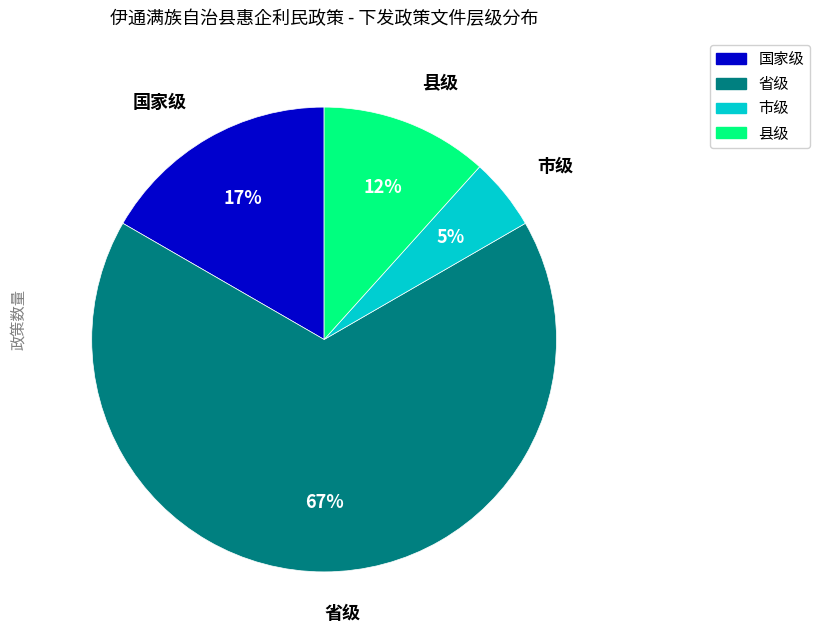

Do 省级 and 市级 together represent more than half of the pie?

Yes